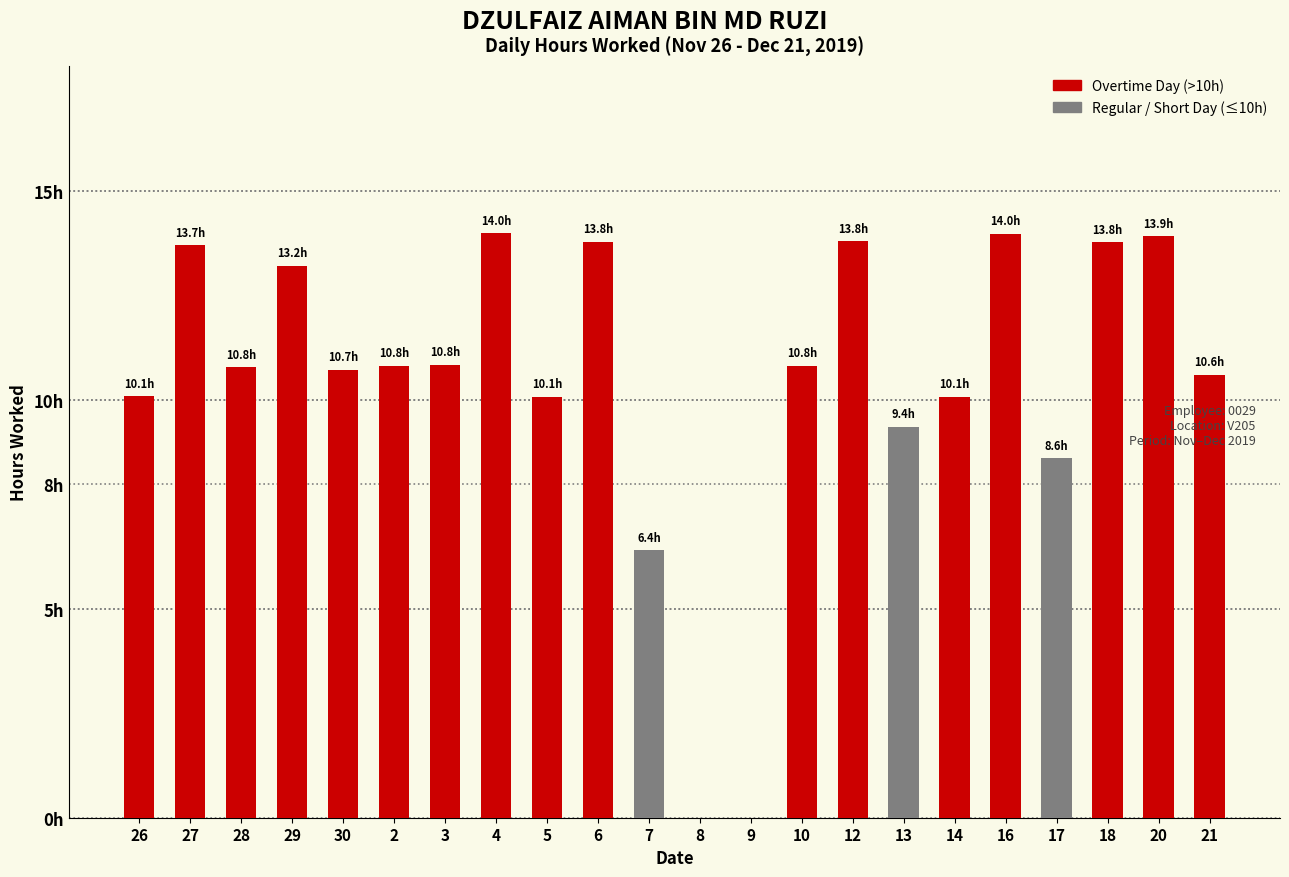

What is the difference between the maximum and minimum values?

14.0